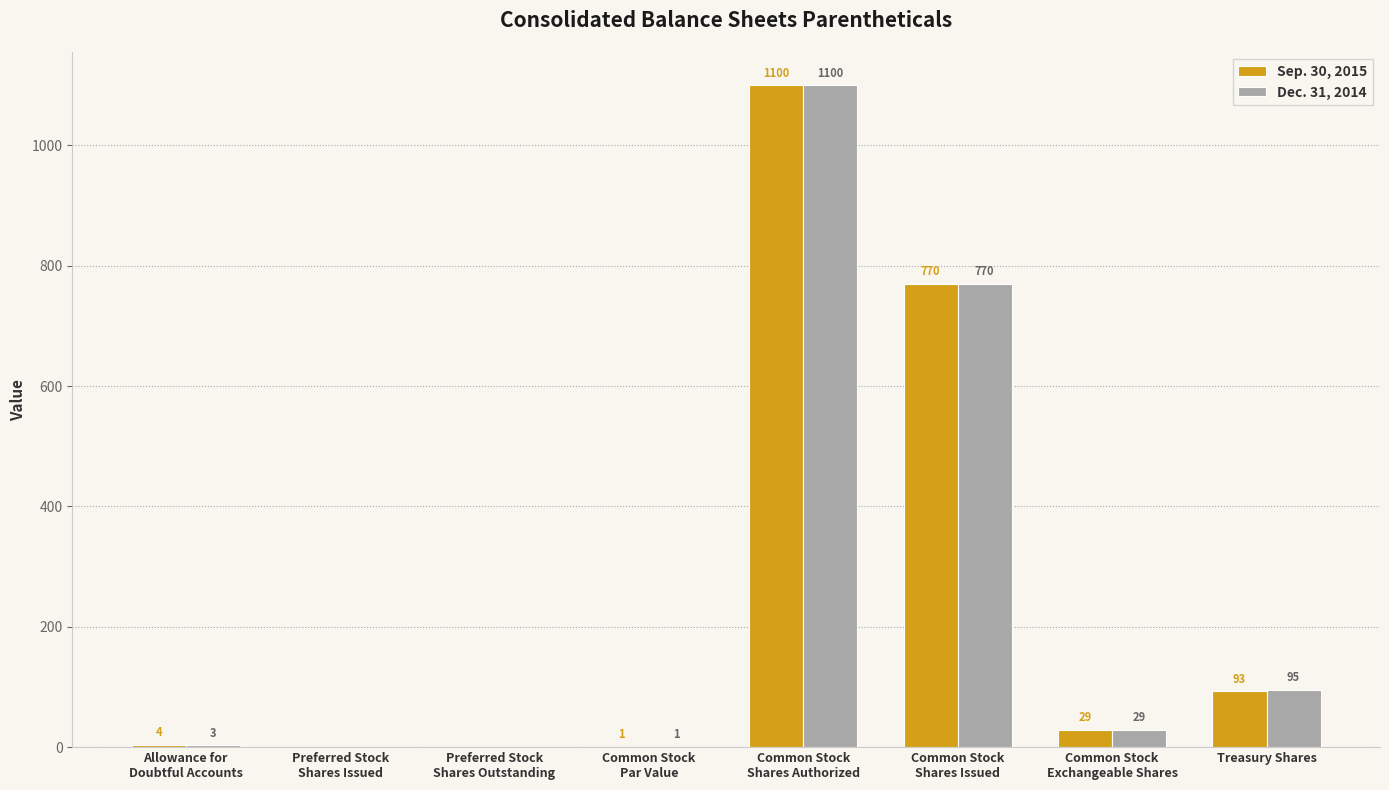

What are all the series names shown in the legend?

Sep. 30, 2015, Dec. 31, 2014